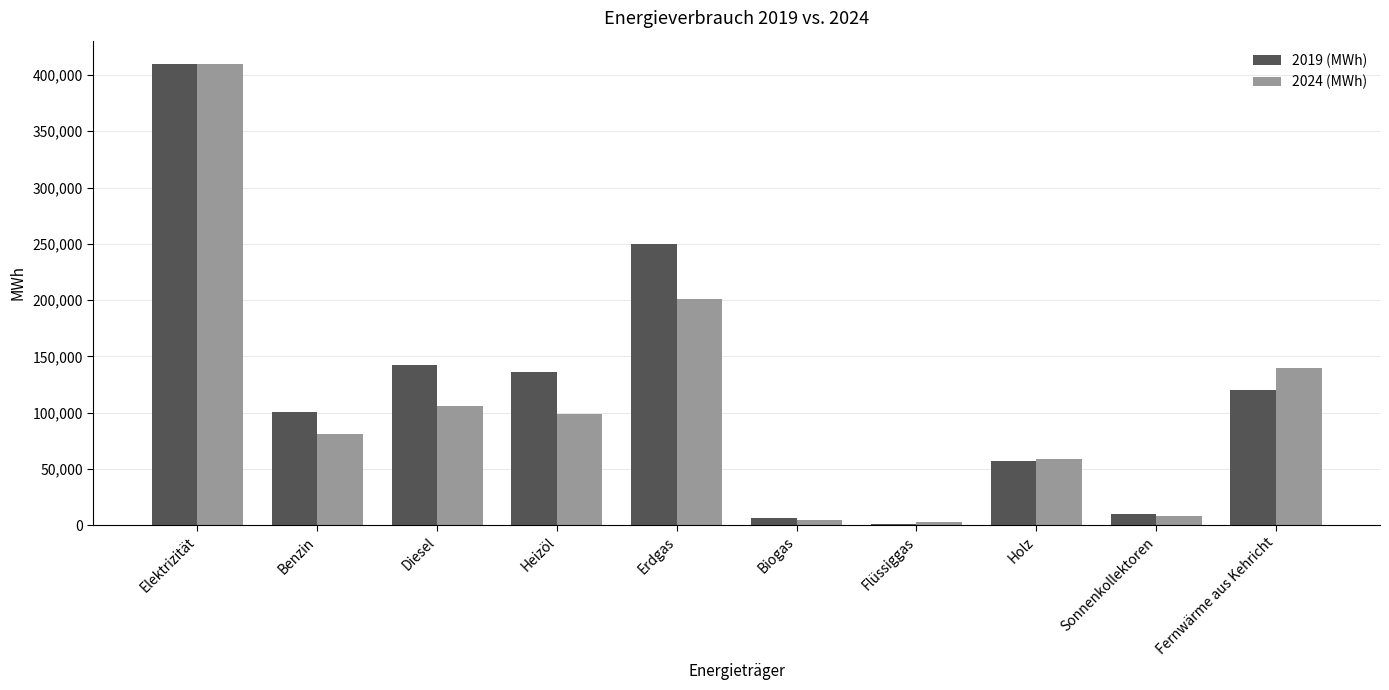

Is the value of 2024 (MWh) at Benzin greater than the value of 2019 (MWh) at Holz?

Yes